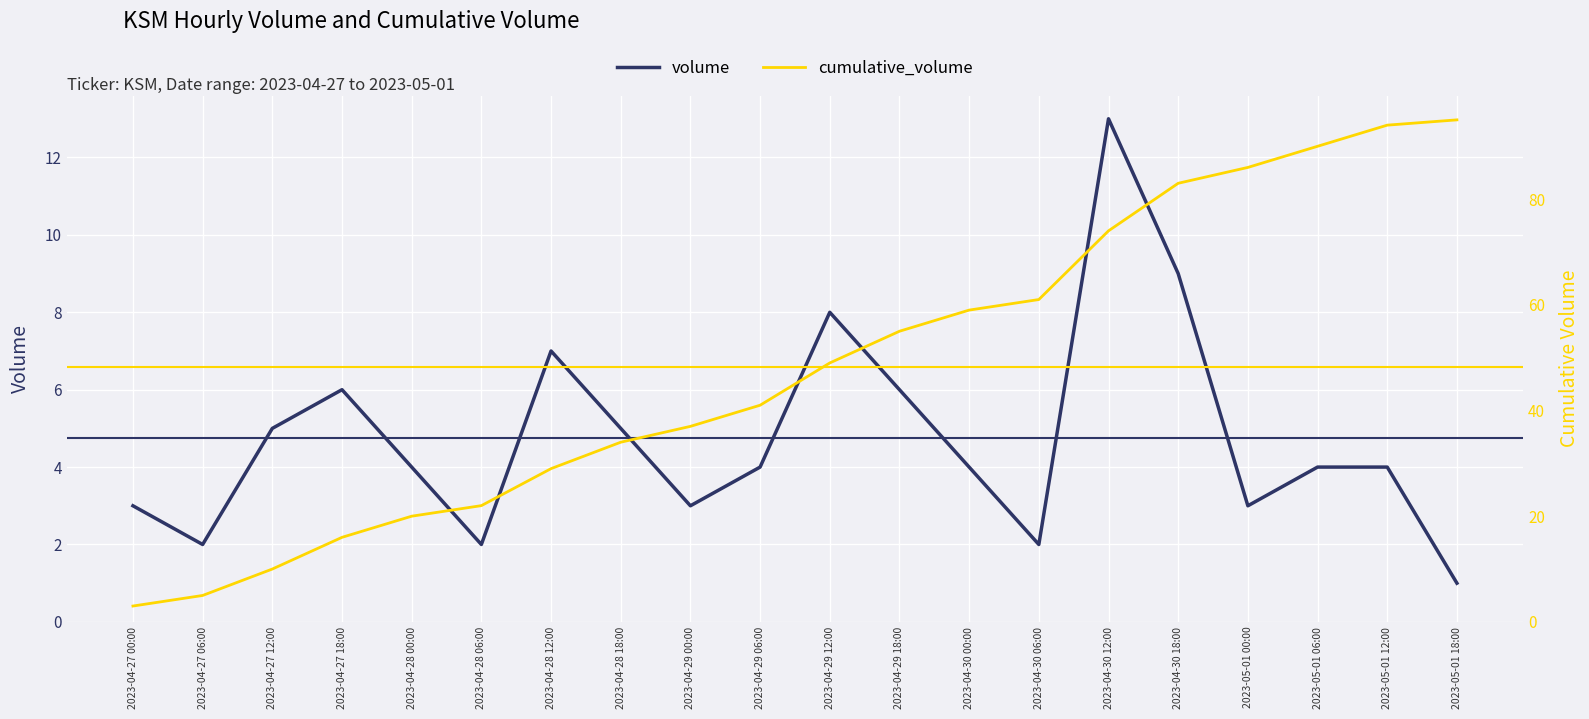

Reading left to right, what are all the values shown in this chart?

volume: 2023-04-27 00:00=3	2023-04-27 06:00=2	2023-04-27 12:00=5	2023-04-27 18:00=6	2023-04-28 00:00=4	2023-04-28 06:00=2	2023-04-28 12:00=7	2023-04-28 18:00=5	2023-04-29 00:00=3	2023-04-29 06:00=4	2023-04-29 12:00=8	2023-04-29 18:00=6	2023-04-30 00:00=4	2023-04-30 06:00=2	2023-04-30 12:00=13	2023-04-30 18:00=9	2023-05-01 00:00=3	2023-05-01 06:00=4	2023-05-01 12:00=4	2023-05-01 18:00=1
cumulative_volume: 2023-04-27 00:00=3	2023-04-27 06:00=5	2023-04-27 12:00=10	2023-04-27 18:00=16	2023-04-28 00:00=20	2023-04-28 06:00=22	2023-04-28 12:00=29	2023-04-28 18:00=34	2023-04-29 00:00=37	2023-04-29 06:00=41	2023-04-29 12:00=49	2023-04-29 18:00=55	2023-04-30 00:00=59	2023-04-30 06:00=61	2023-04-30 12:00=74	2023-04-30 18:00=83	2023-05-01 00:00=86	2023-05-01 06:00=90	2023-05-01 12:00=94	2023-05-01 18:00=95